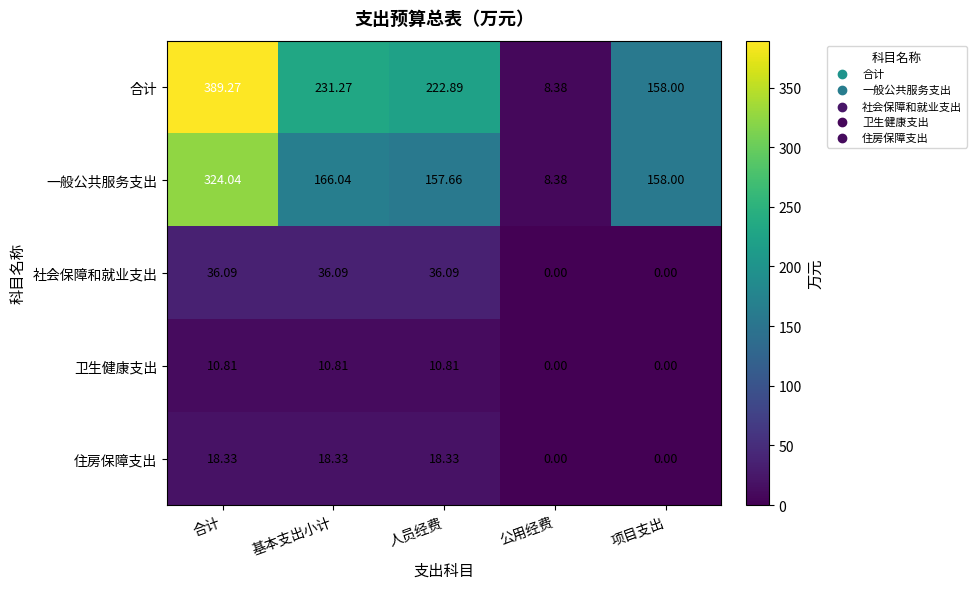

Which series has the widest spread of values?

合计